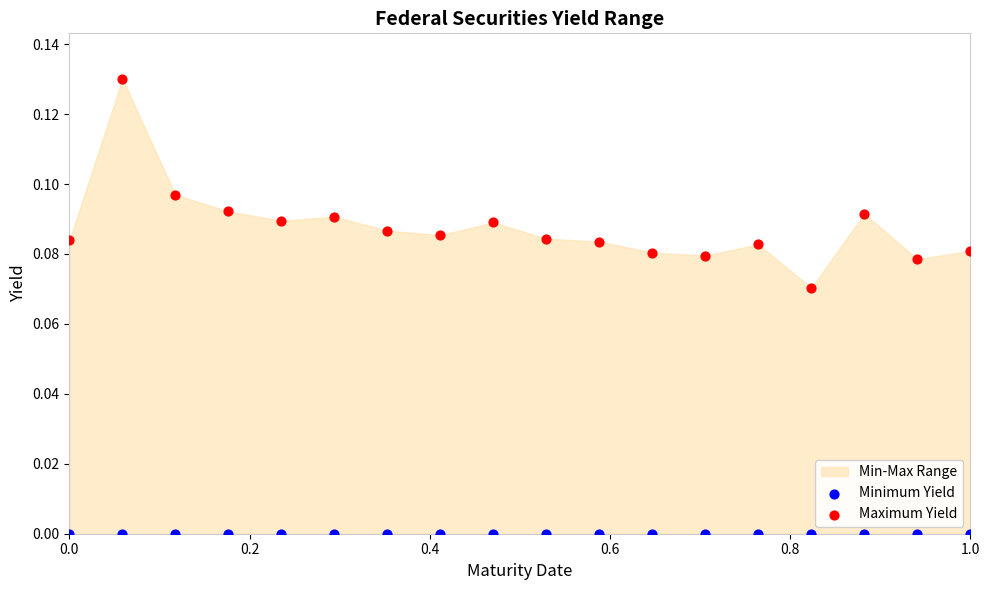

Which series reaches the minimum Y coordinate?

Minimum Yield